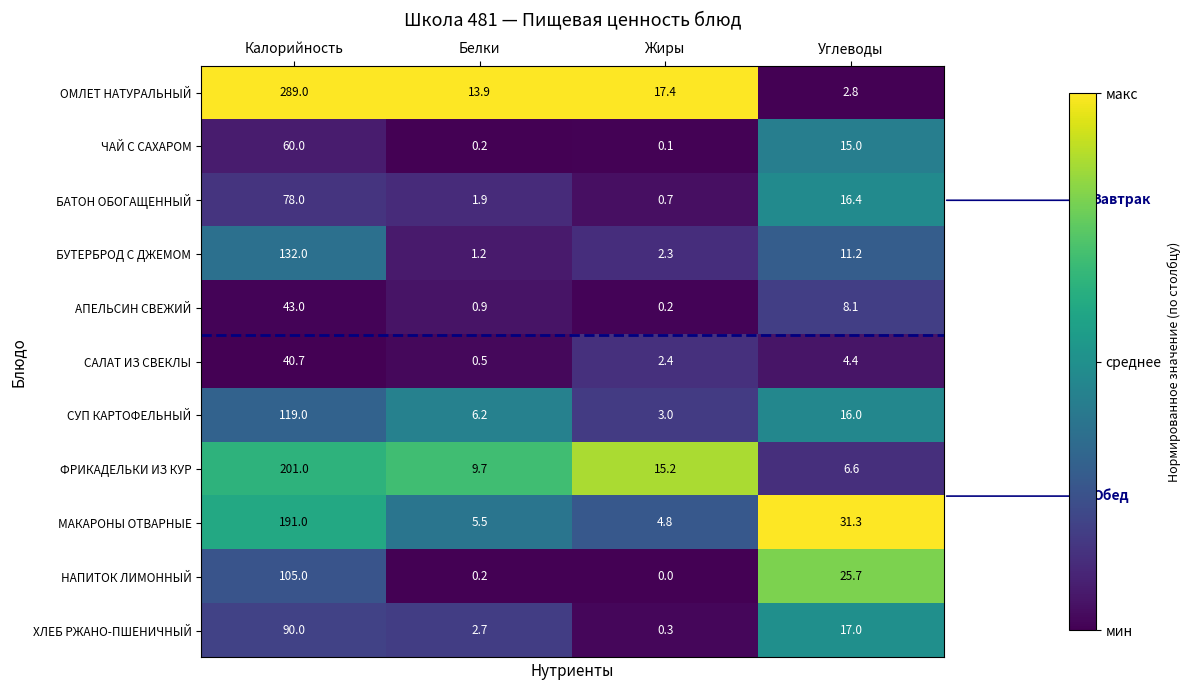

Count the number of data series in this chart.

11